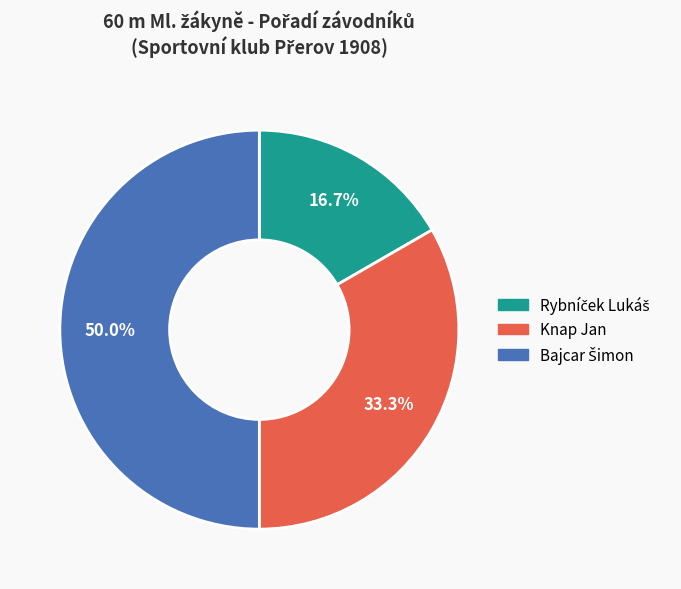

Does Knap Jan account for over 50% of the chart?

No